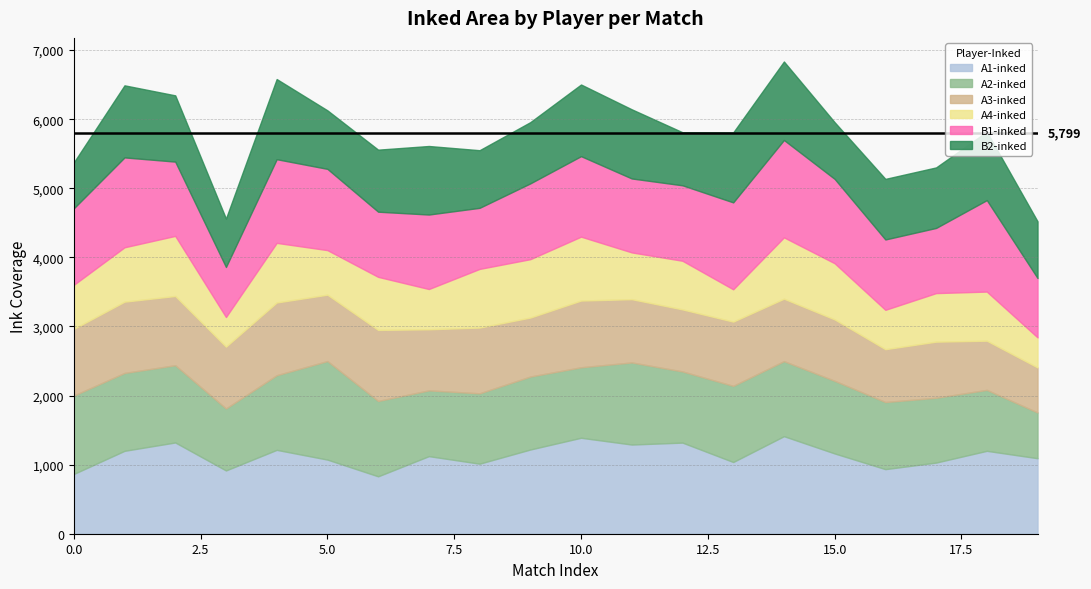

What are all the series names shown in the legend?

A1-inked, A2-inked, A3-inked, A4-inked, B1-inked, B2-inked